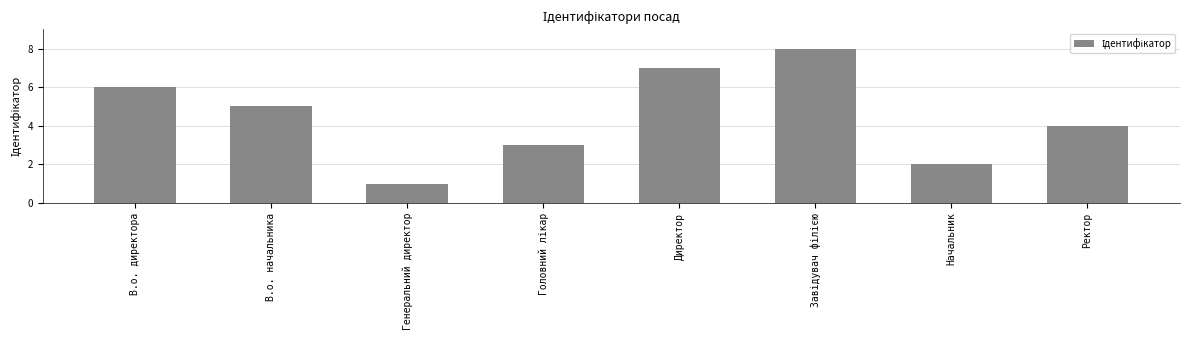

Which has a higher value, В.о. начальника or Директор?

Директор